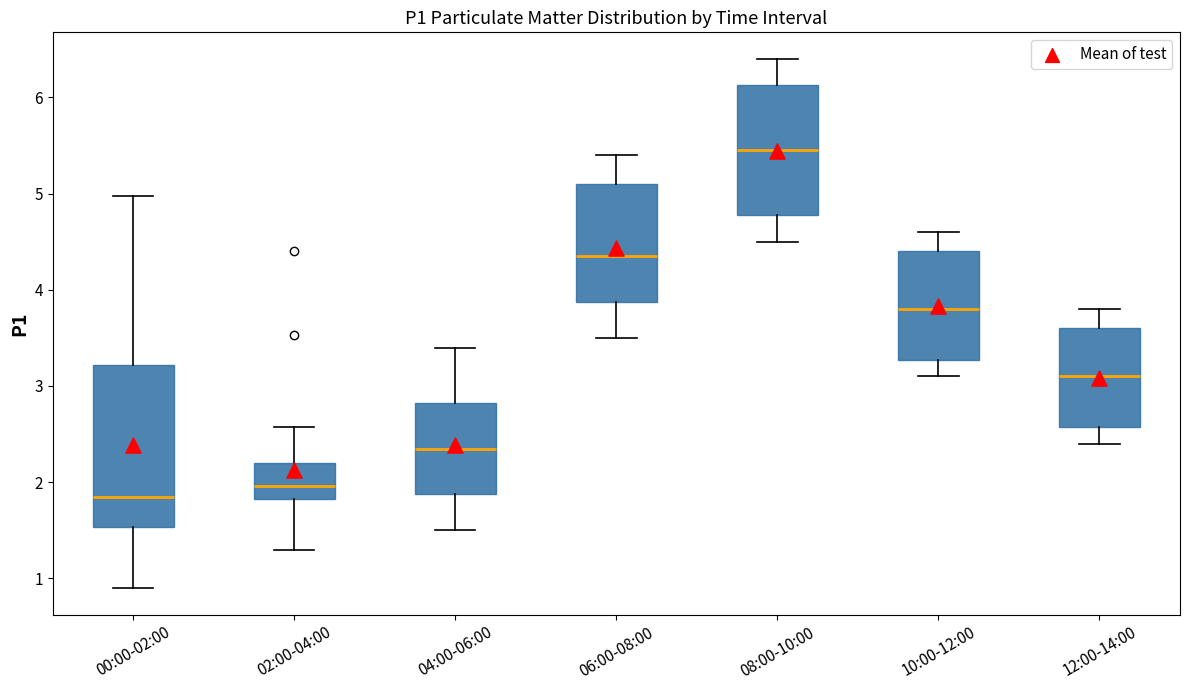

Which box is the tallest, from its lower edge to its upper edge?

00:00-02:00